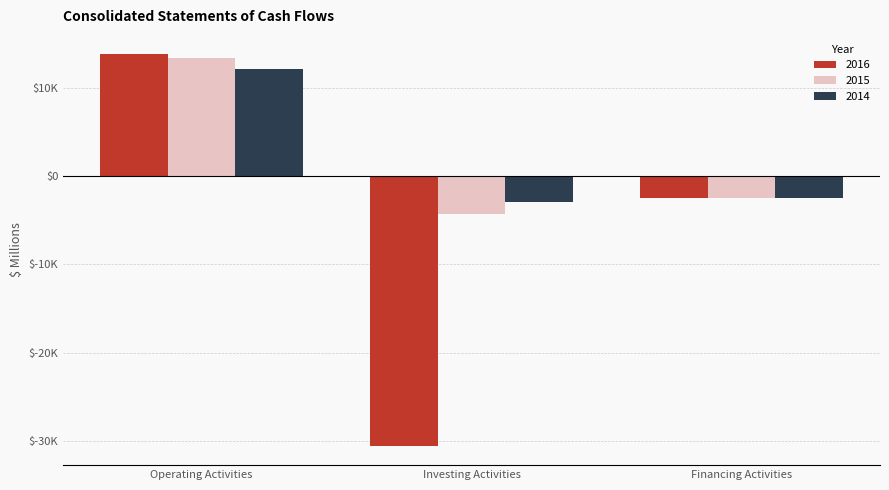

Which category has the lowest value in the 2015 series?

Investing Activities